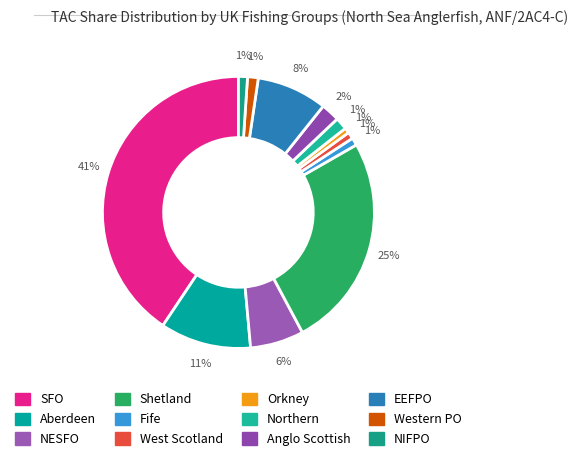

To the nearest percent, what percentage of the pie is Shetland?

25%